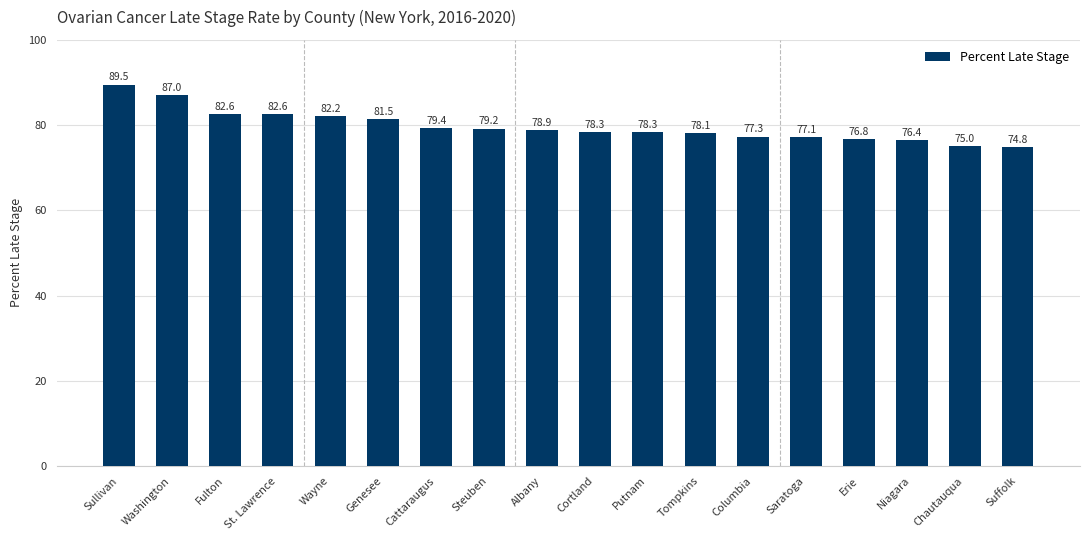

What is the label of the 3rd bar from the left?

Fulton